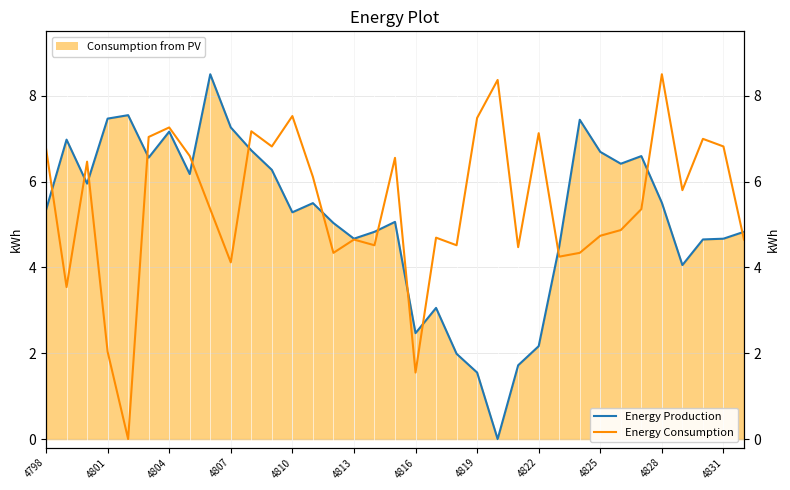

Reading right to left, extract all data points from this chart.

Energy Production: 4.8	4.7	4.7	4.1	5.5	6.6	6.4	6.7	7.4	4.5	2.2	1.7	0.0	1.6	2.0	3.1	2.5	5.1	4.8	4.7	5.0	5.5	5.3	6.3	6.7	7.3	8.5	6.2	7.2	6.6	7.5	7.5	6.0	7.0	5.3
Energy Consumption: 4.6	6.8	7.0	5.8	8.5	5.4	4.9	4.7	4.3	4.2	7.1	4.5	8.4	7.5	4.5	4.7	1.5	6.6	4.5	4.6	4.3	6.1	7.5	6.8	7.2	4.1	5.4	6.6	7.3	7.0	0.0	2.0	6.5	3.5	6.8